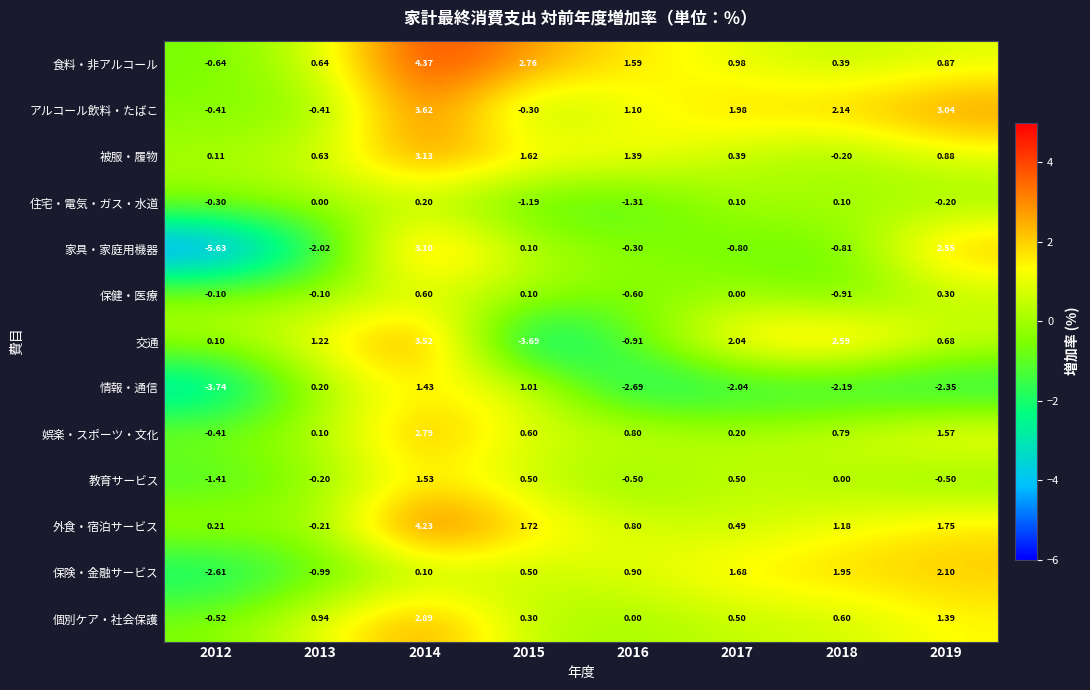

Rank the series by their maximum value, from highest to lowest.

食料・非アルコール, 外食・宿泊サービス, アルコール飲料・たばこ, 交通, 被服・履物, 家具・家庭用機器, 個別ケア・社会保護, 娯楽・スポーツ・文化, 保険・金融サービス, 教育サービス, 情報・通信, 保健・医療, 住宅・電気・ガス・水道